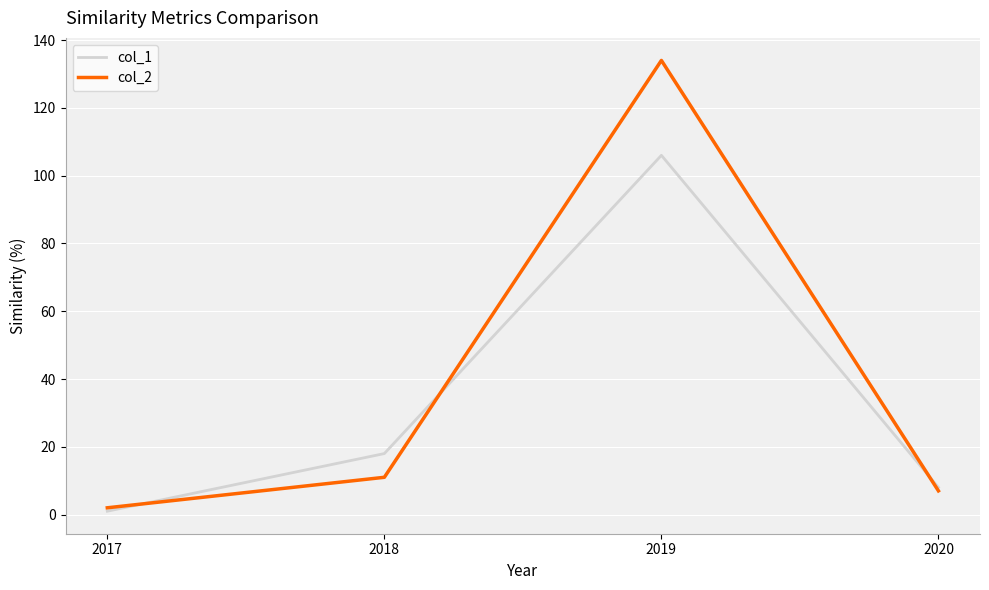

Reading left to right, transcribe all the data shown in this chart.

col_1: 1	18	106	8
col_2: 2	11	134	7